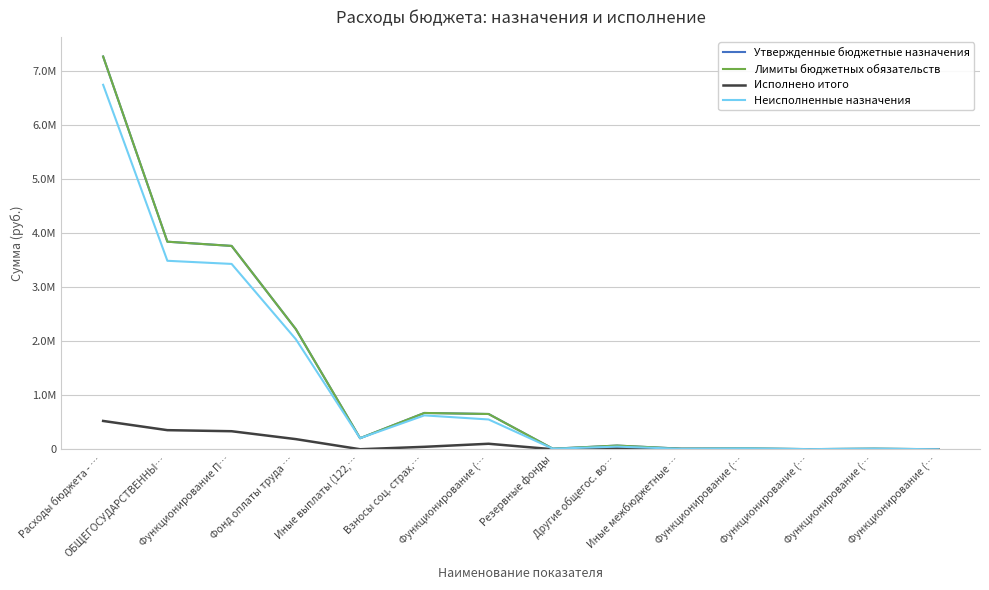

Does the chart have visible grid lines?

Yes